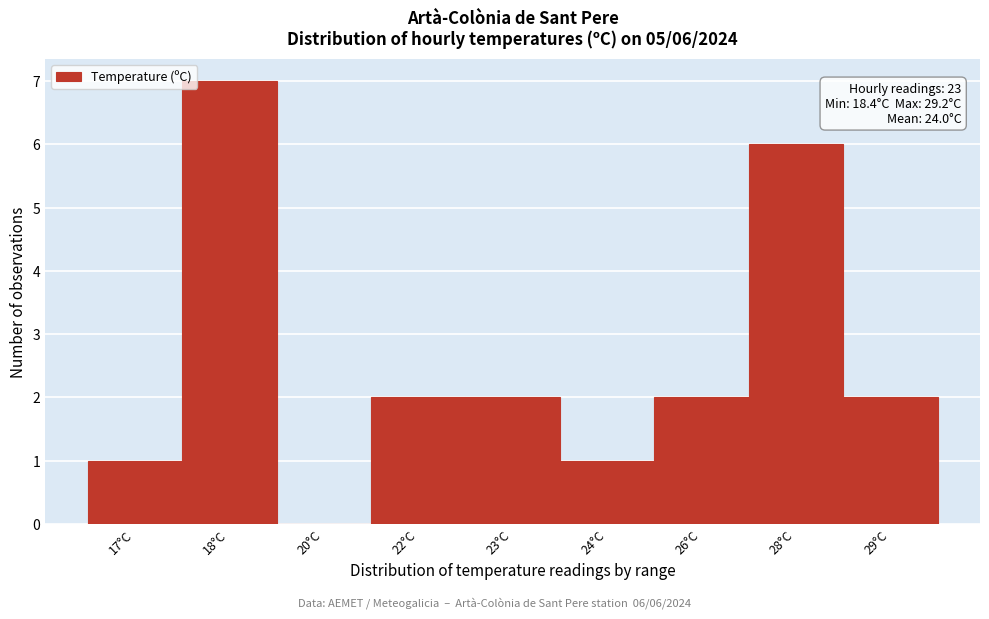

Reading left to right, transcribe all the data shown in this chart.

17°C=1	18°C=7	20°C=0	22°C=2	23°C=2	24°C=1	26°C=2	28°C=6	29°C=2